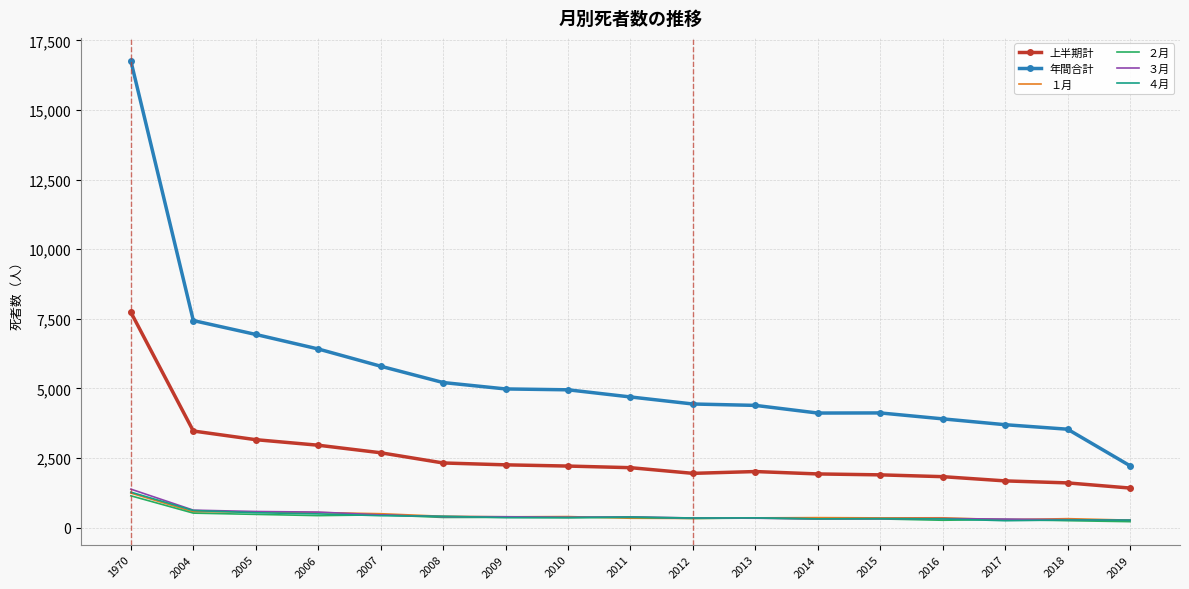

What is the minimum value shown in the chart?

210